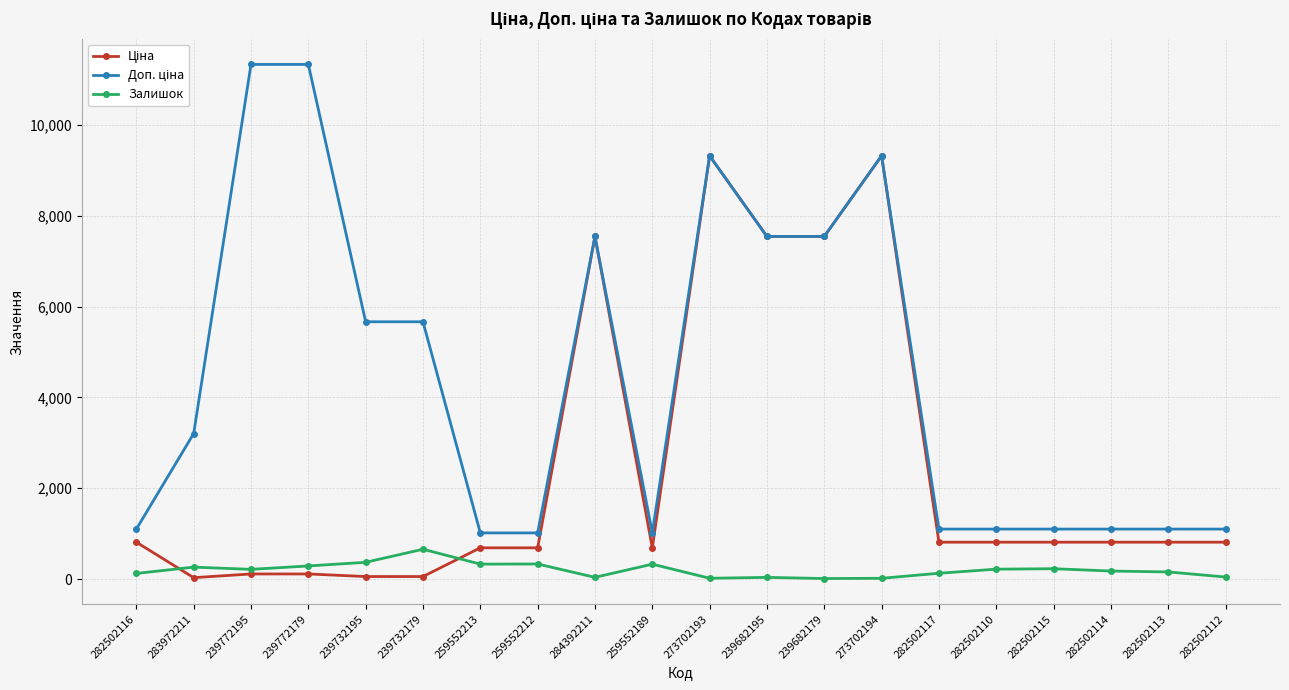

What is the sum of all Залишок values?

4000.0